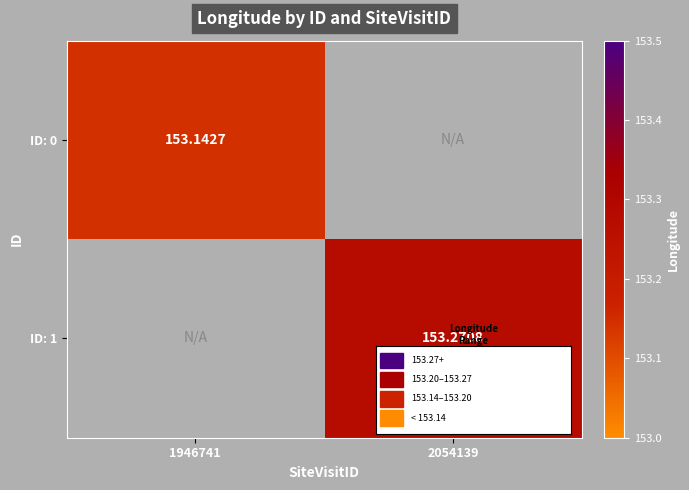

How many categories are shown in the chart?

2